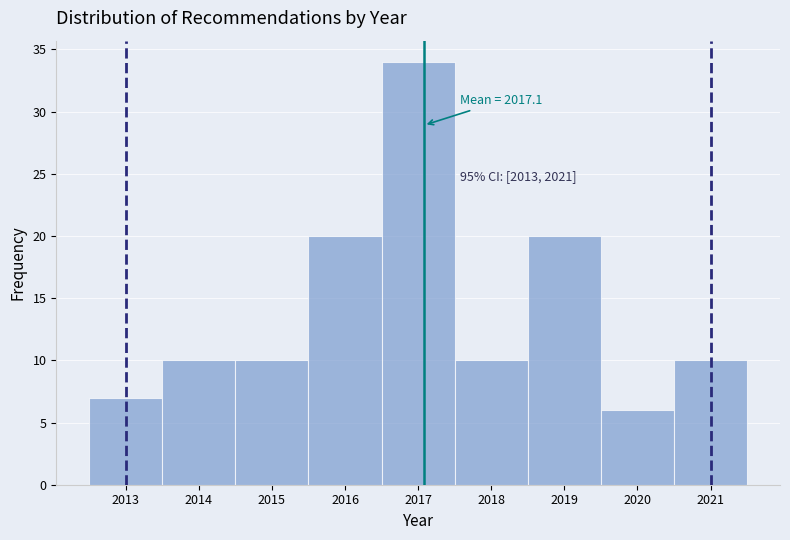

Which range on the x-axis has the tallest bar?

2016.5 to 2017.5